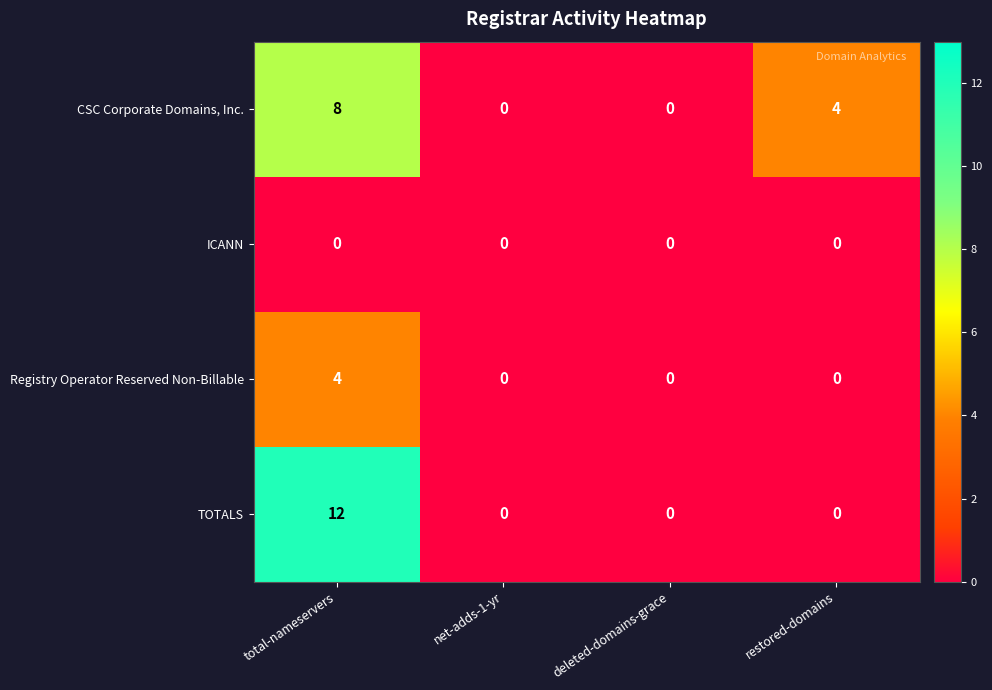

Reading left to right, what are all the values shown in this chart?

CSC Corporate Domains, Inc.: 8	0	0	4
ICANN: 0	0	0	0
Registry Operator Reserved Non-Billable: 4	0	0	0
TOTALS: 12	0	0	0